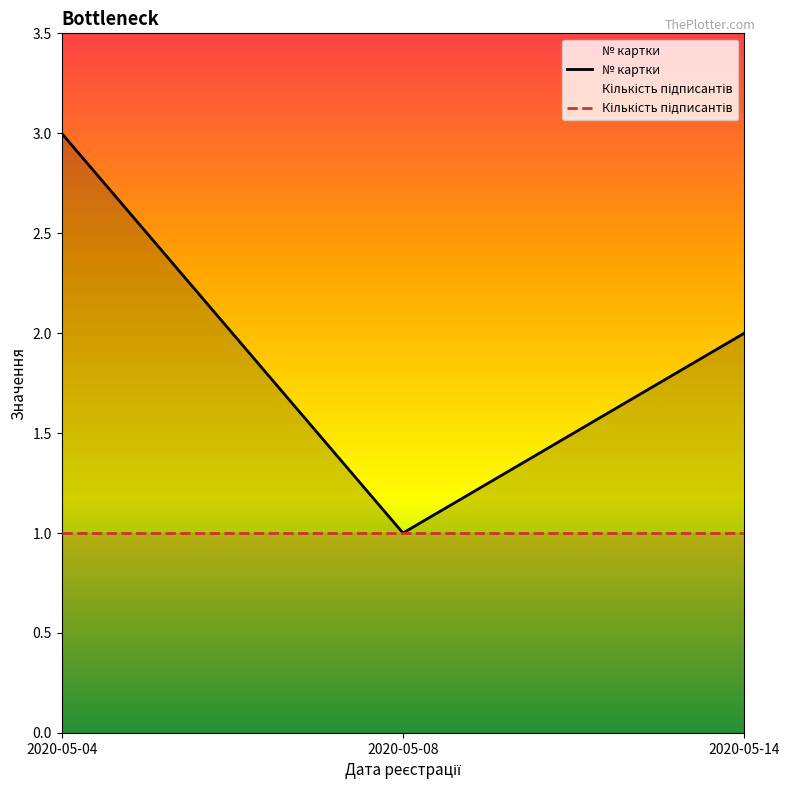

What is the approximate value of № картки at 2020-05-14?

2